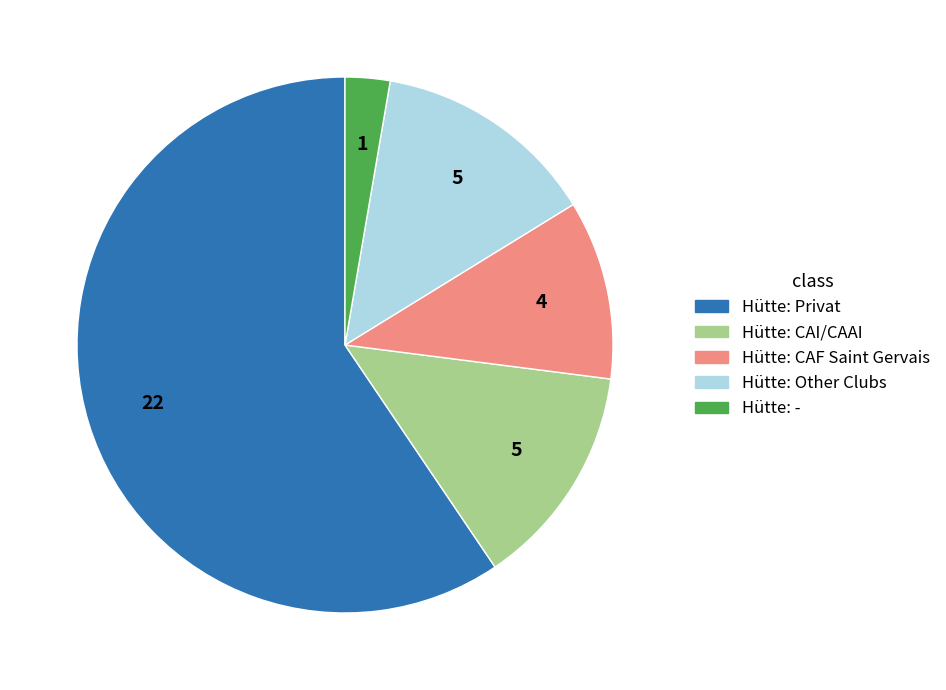

Is there a majority slice in this chart?

Yes